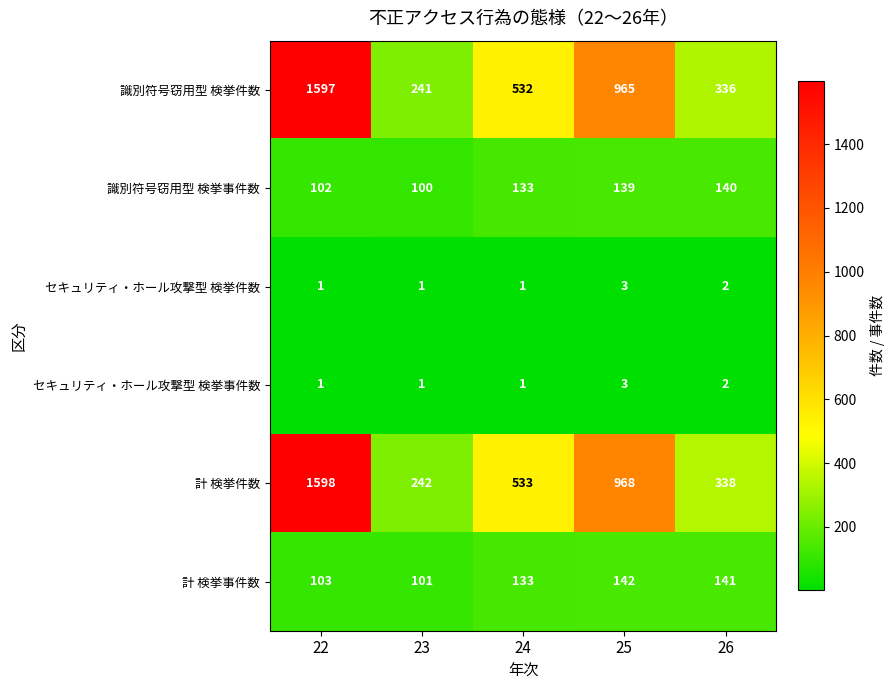

The value of 計 検挙事件数 at 23 is 148. True or false?

False